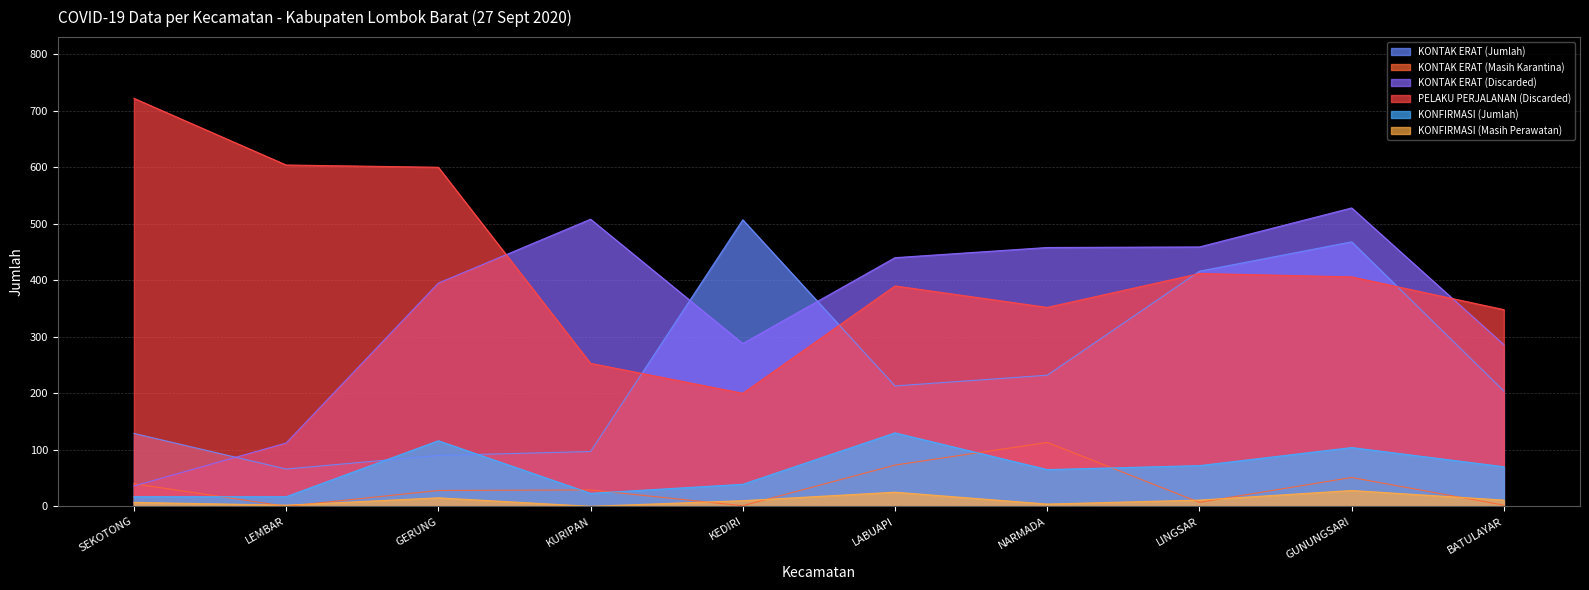

What is the label of the 2nd point from the right?

GUNUNGSARI